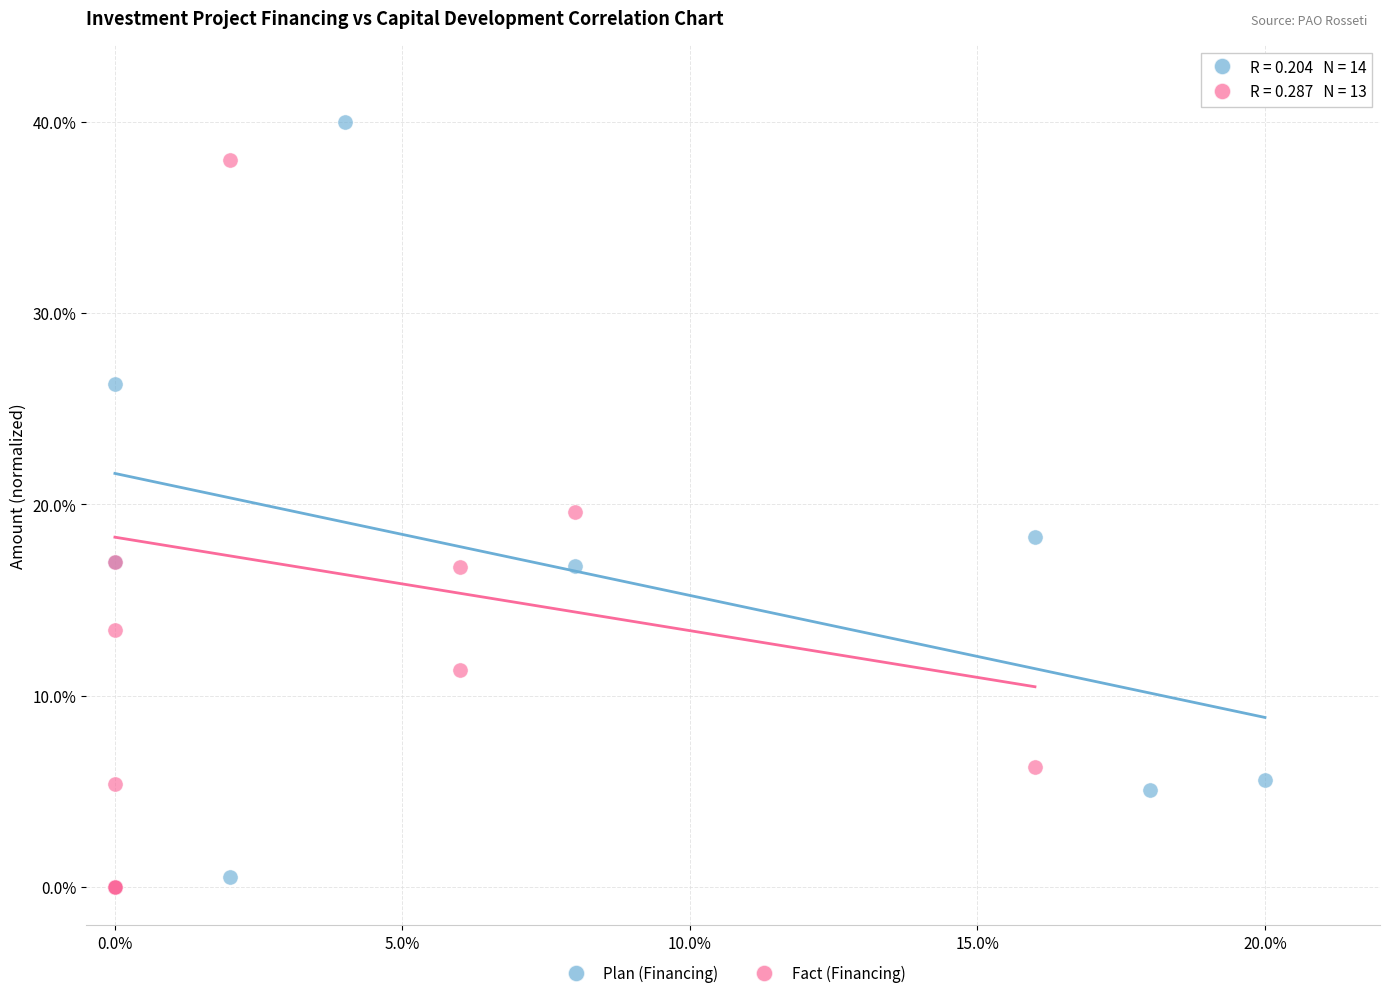

Which series has the largest Y range (max minus min)?

Plan (Financing)